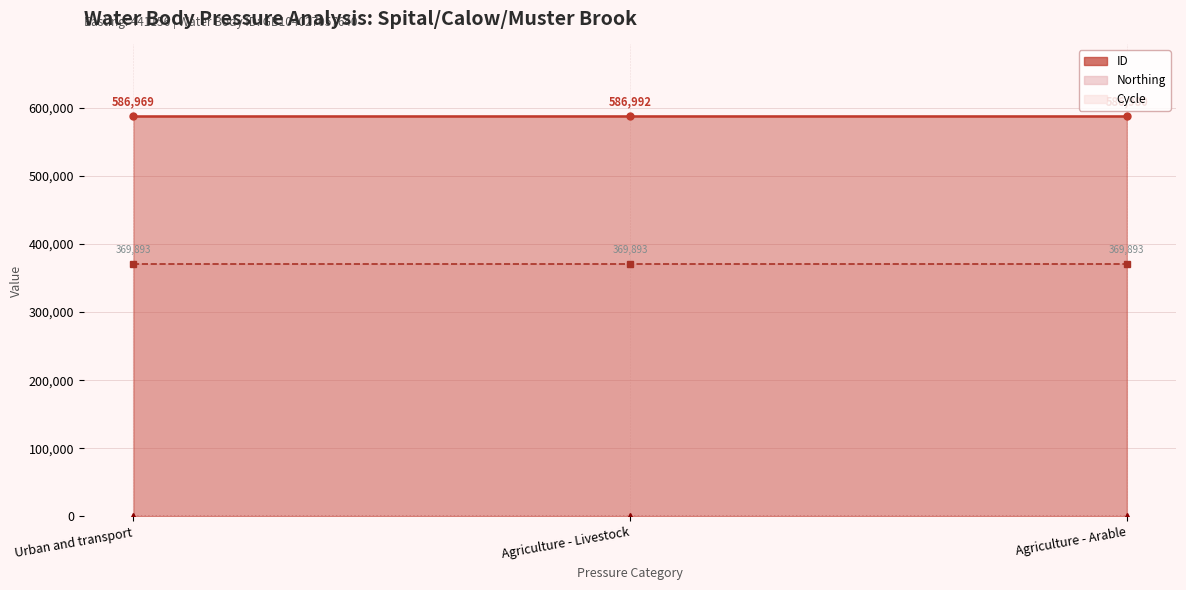

True or false: ID_line has a value of 149810 at Agriculture - Livestock.

False